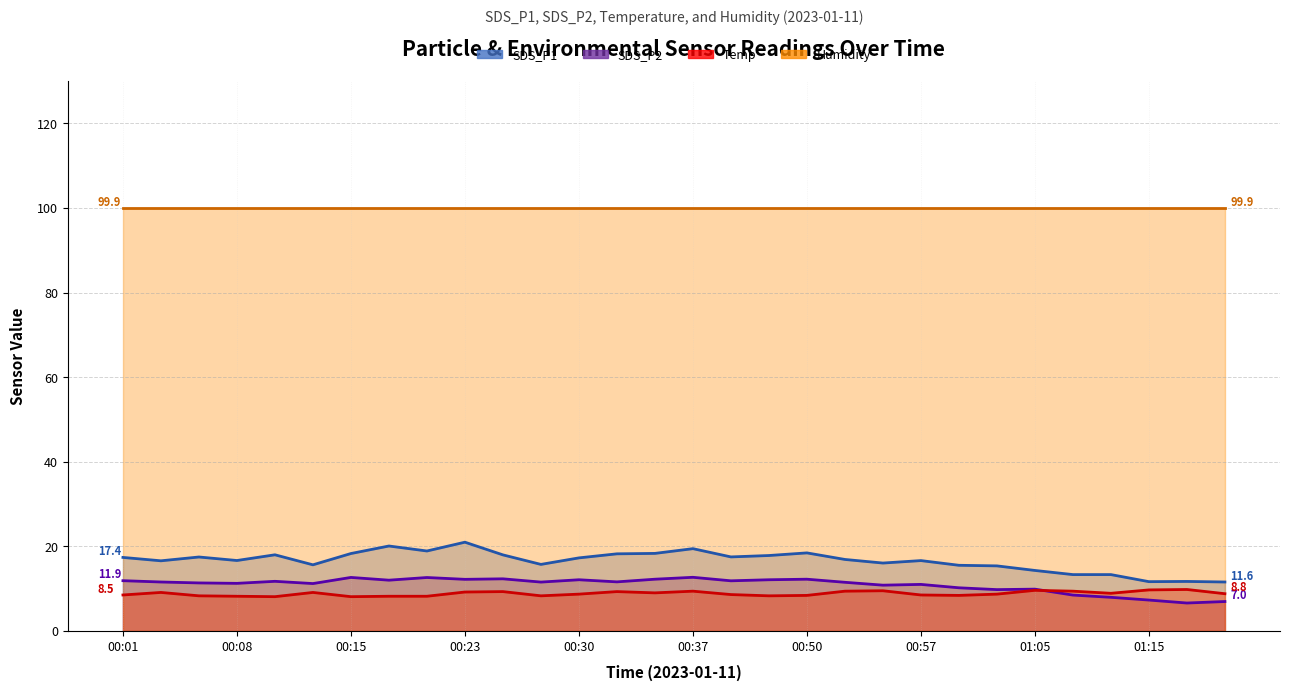

Which series has the largest total across all categories?

Humidity